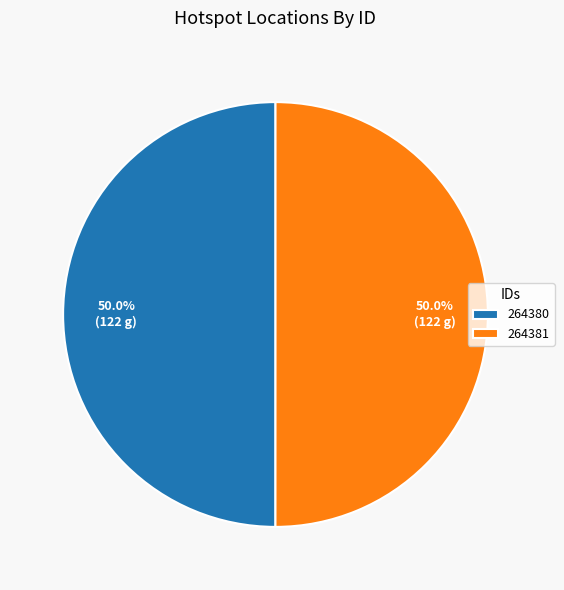

To the nearest percent, what is the combined percentage of 264380 and 264381?

100%